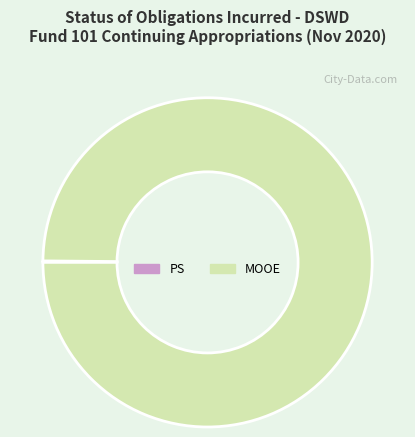

What is the largest slice in the pie chart?

MOOE